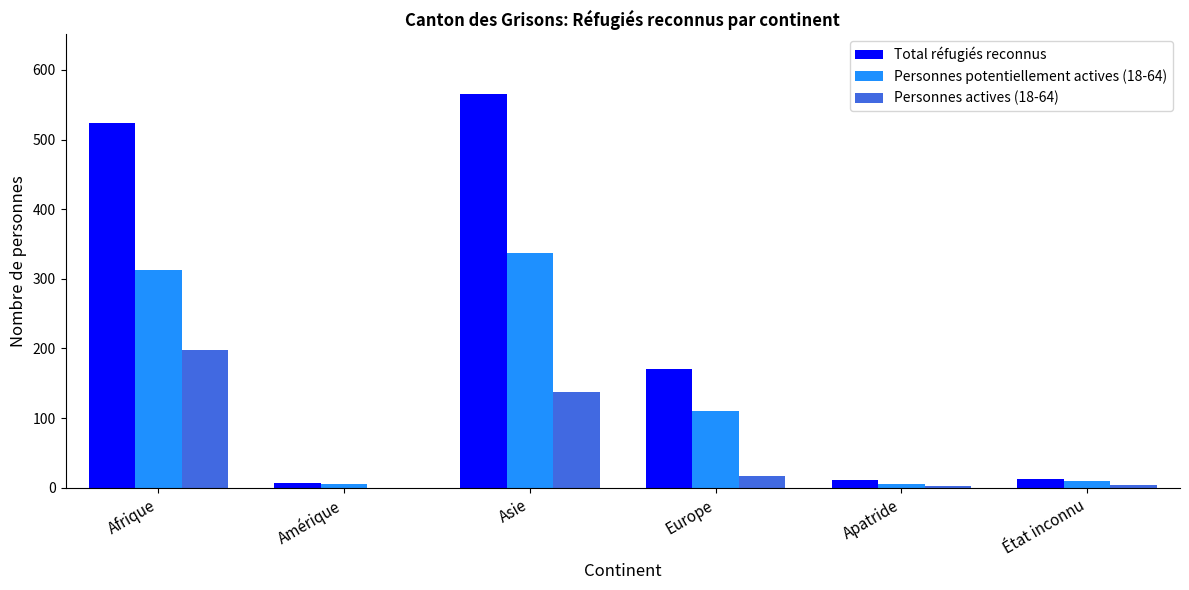

What is the total value across all series at Europe?

296